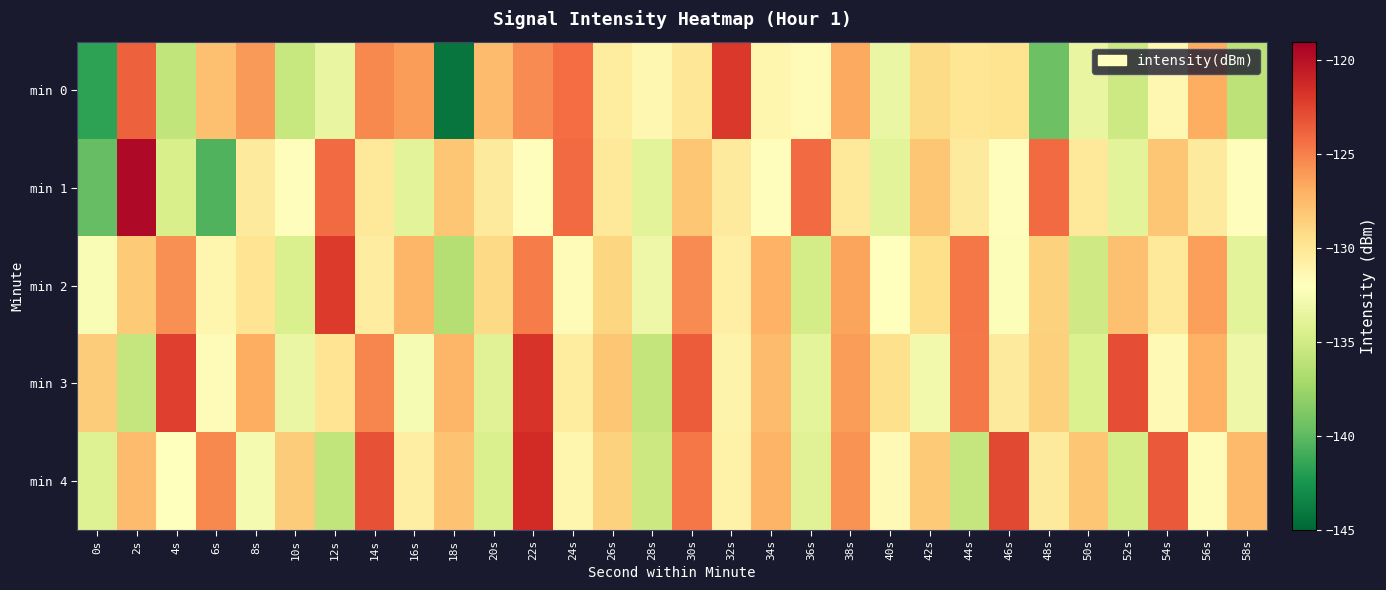

Between 26s and 28s, which series saw the biggest shift?

min 3